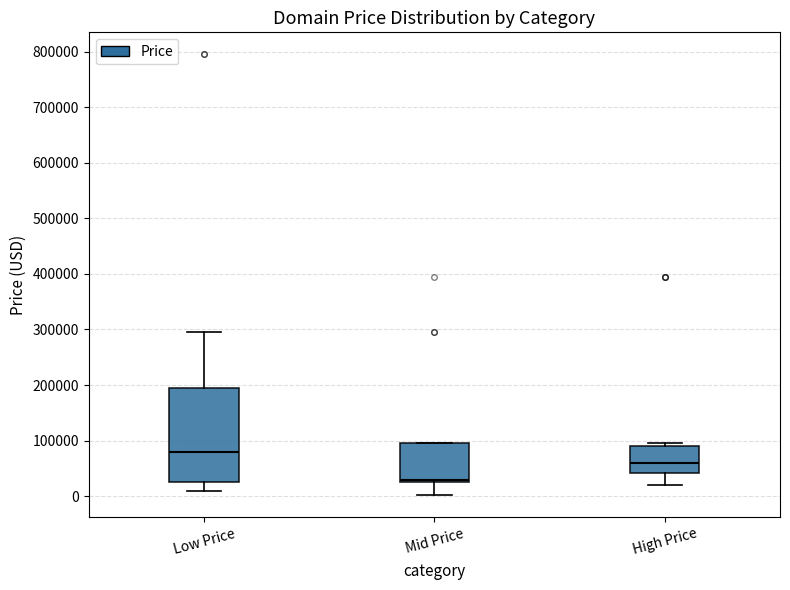

Reading left to right, read every box against the y-axis: the position of its median line, the range the box covers, and the ends of its whiskers. The values are not printed on the chart, so give them approximately, as read against the axis.

Low Price: median 80000, box 20000 to 190000, whiskers 10000 to 290000
Mid Price: median 30000, box 20000 to 90000, whiskers 0 to 90000
High Price: median 60000, box 40000 to 90000, whiskers 20000 to 90000 (just above the box's upper edge)